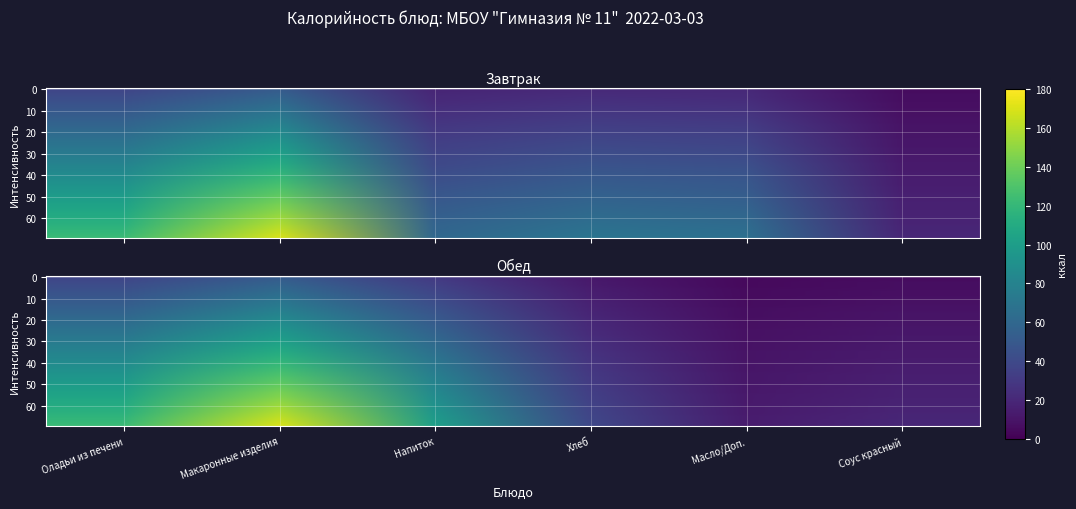

What is the sum of the values at Соус красный and Оладьи из печени?

62.5